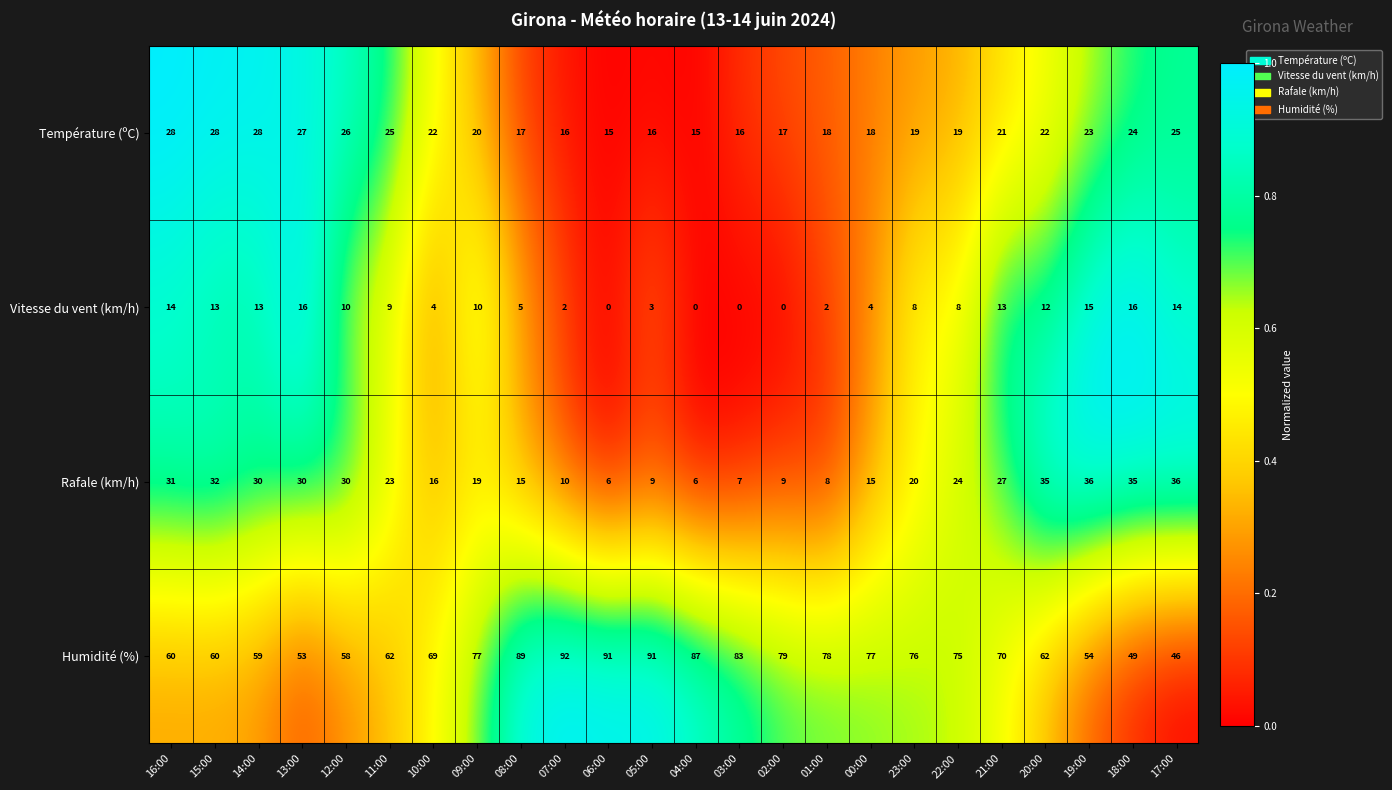

True or false: Rafale (km/h) has a value of 20 at 23:00.

True